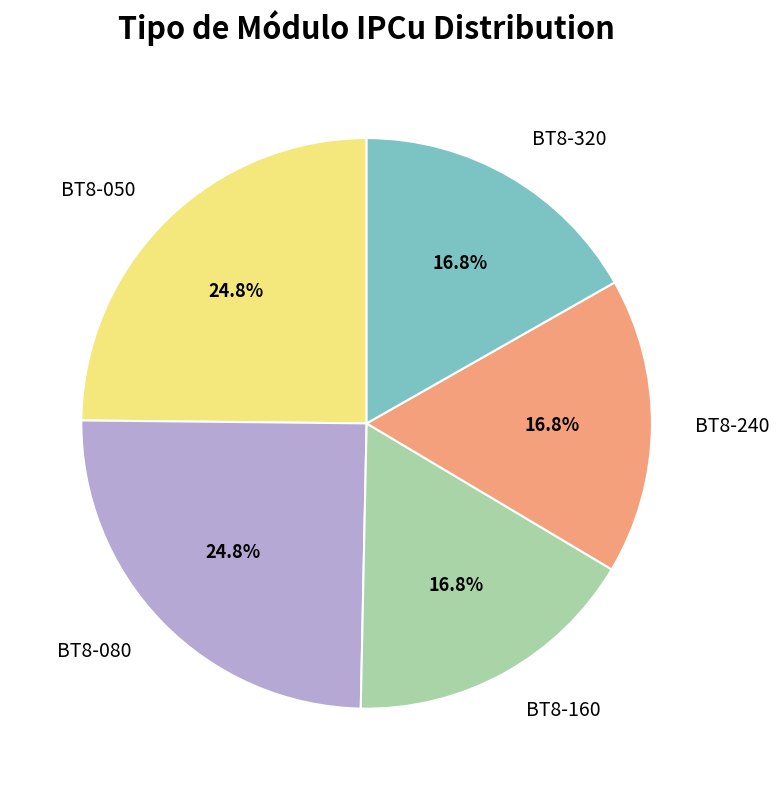

How many segments does this pie chart have?

5